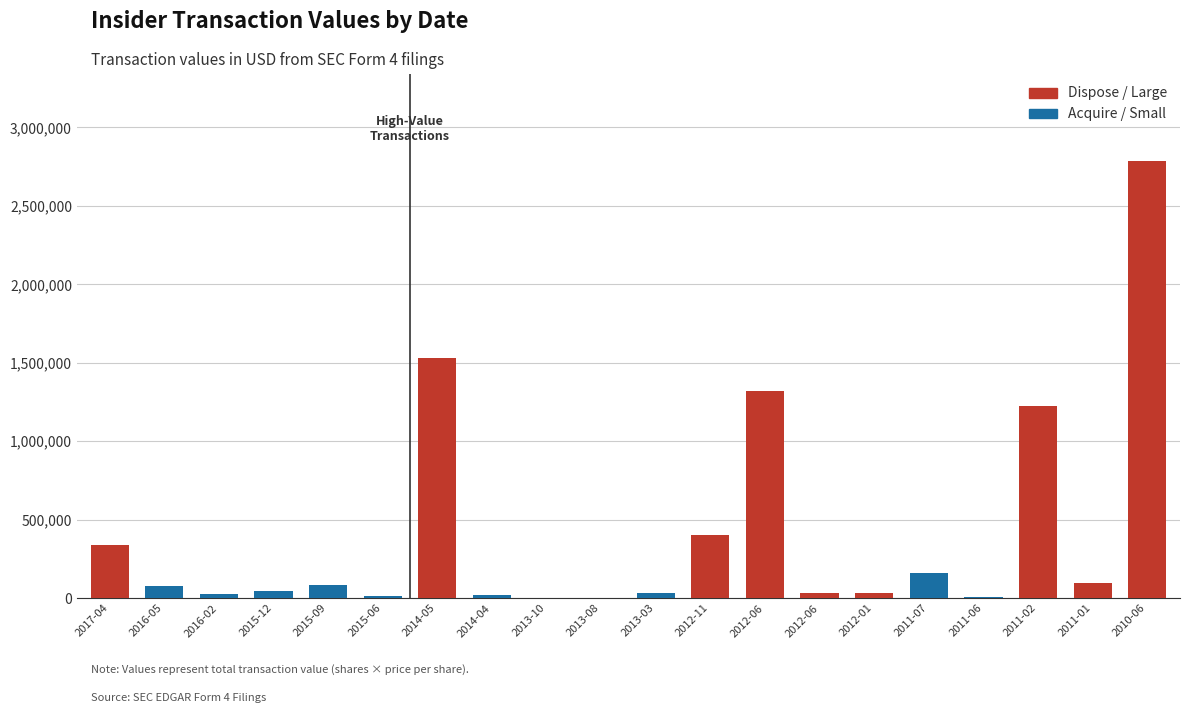

Read the value at 2011-06, to the nearest 50.

7750